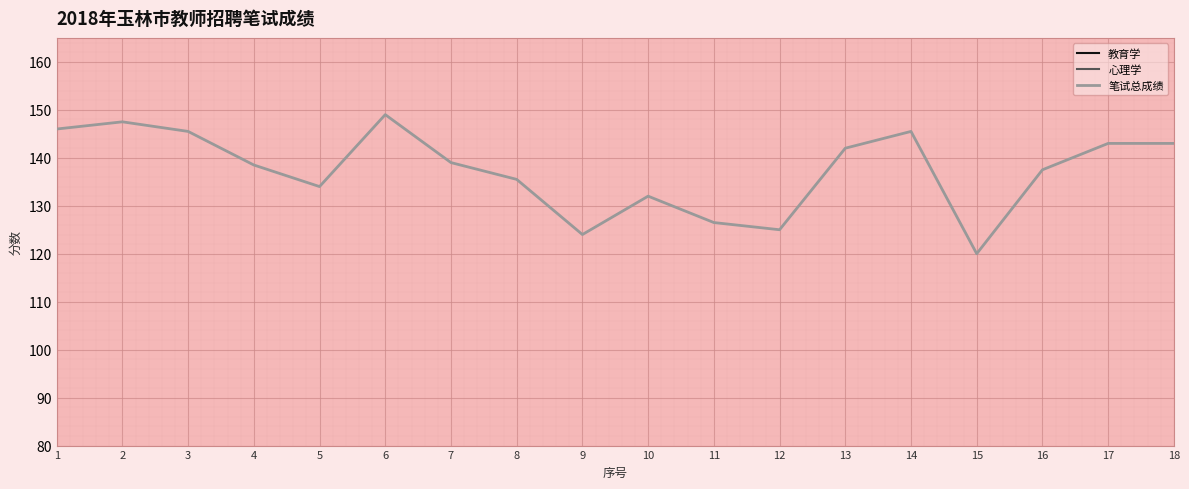

What is the difference between the maximum and minimum values in the 教育学 series?

24.5